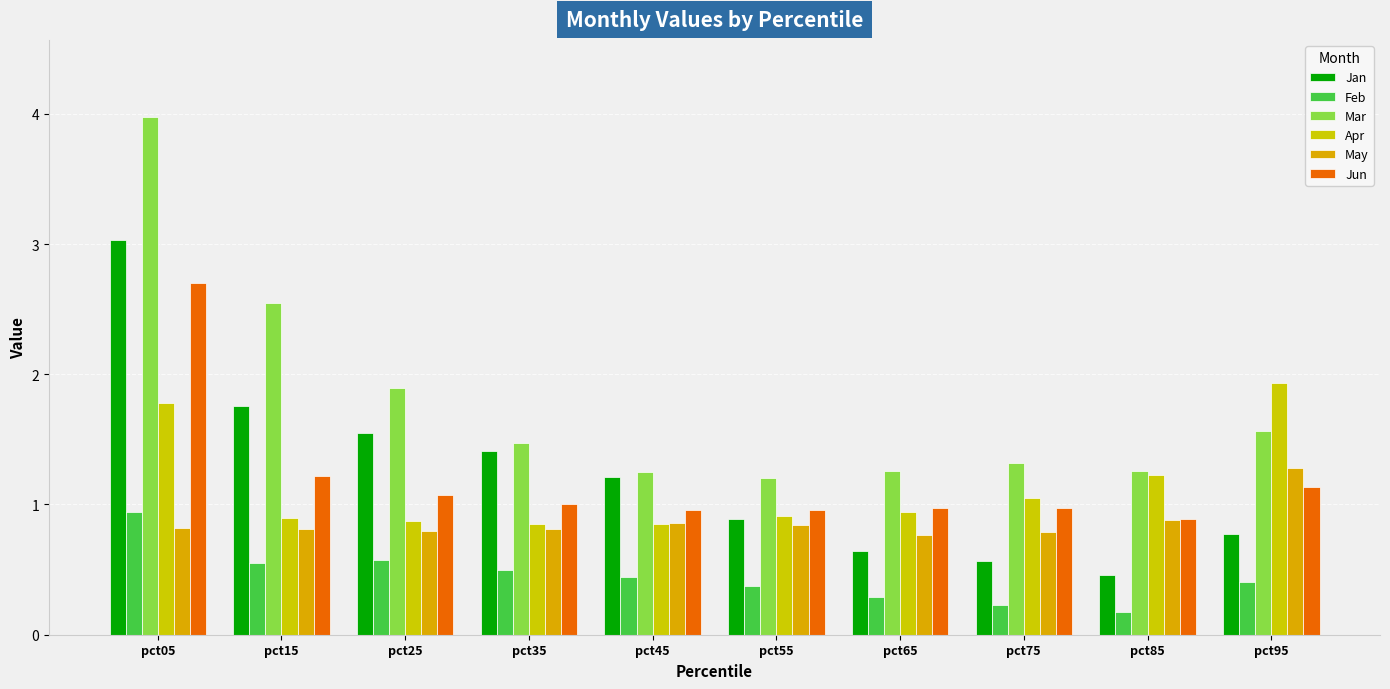

Does the chart contain any negative values?

No